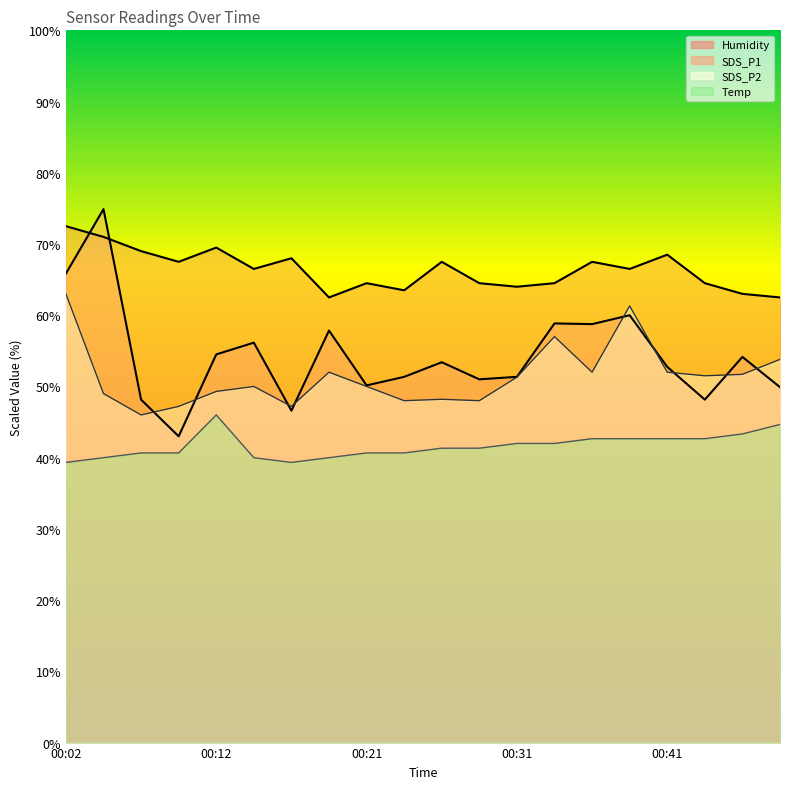

What is the sum of the SDS_P1 values at 00:16 and 00:31?

97.9